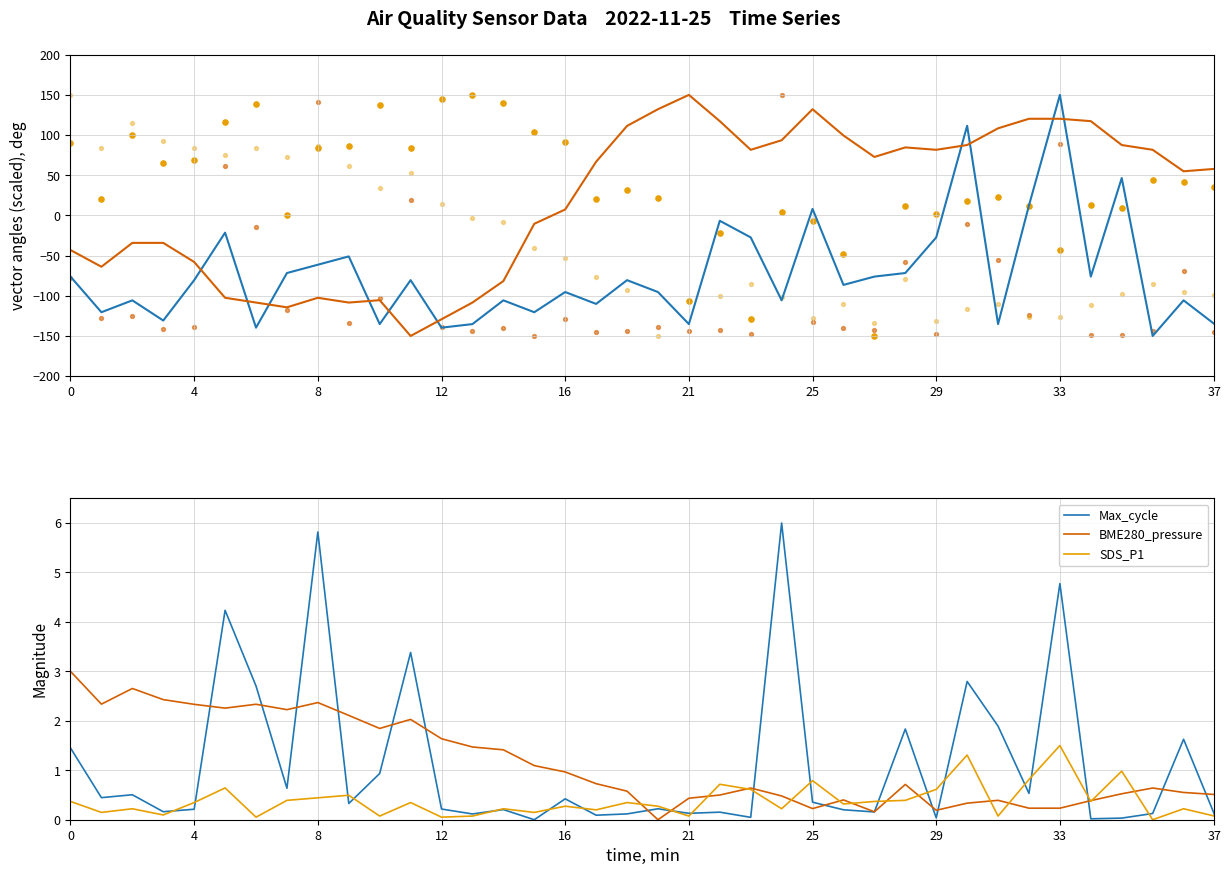

Which series reaches the maximum Y coordinate?

SDS_P1